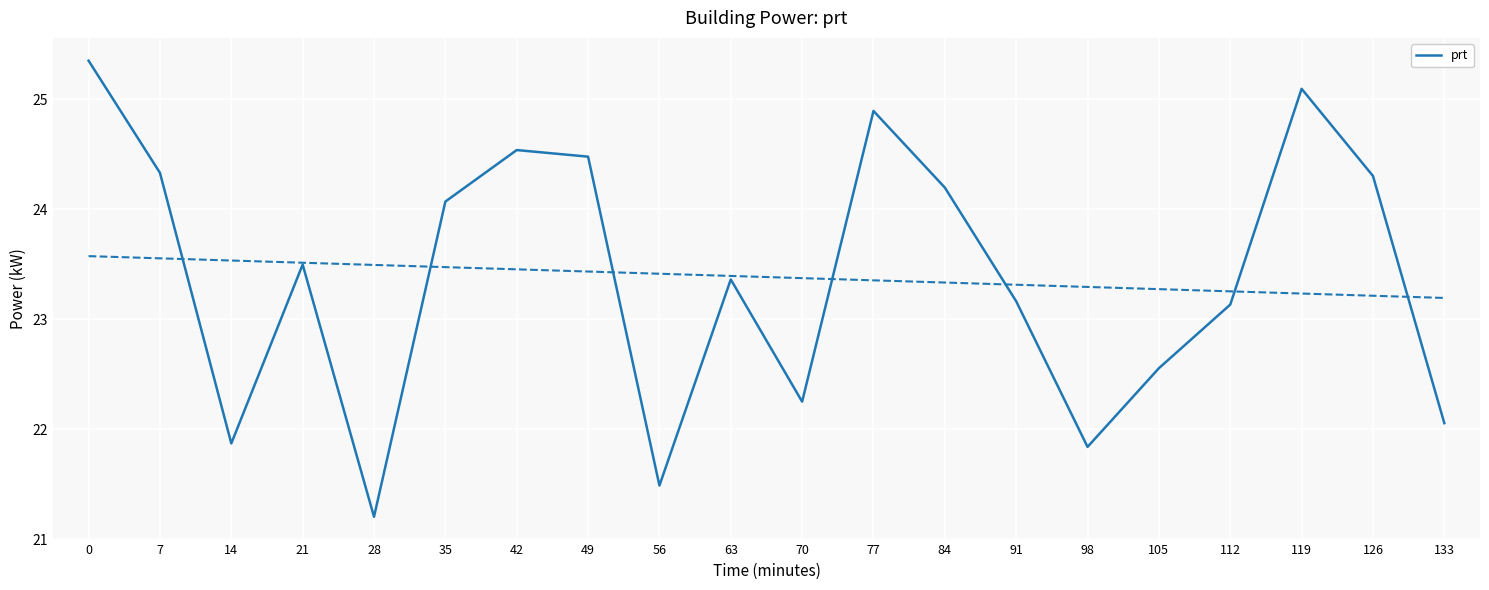

What is the change in value from 77 to 105?

-2.3